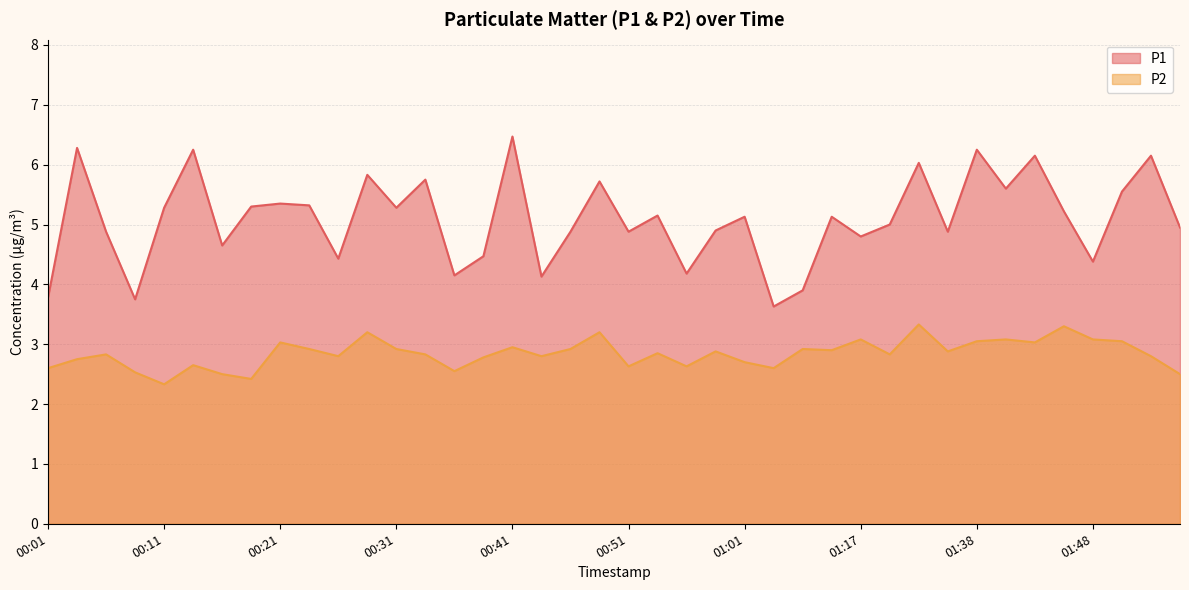

Which series has the largest range (max minus min)?

P1